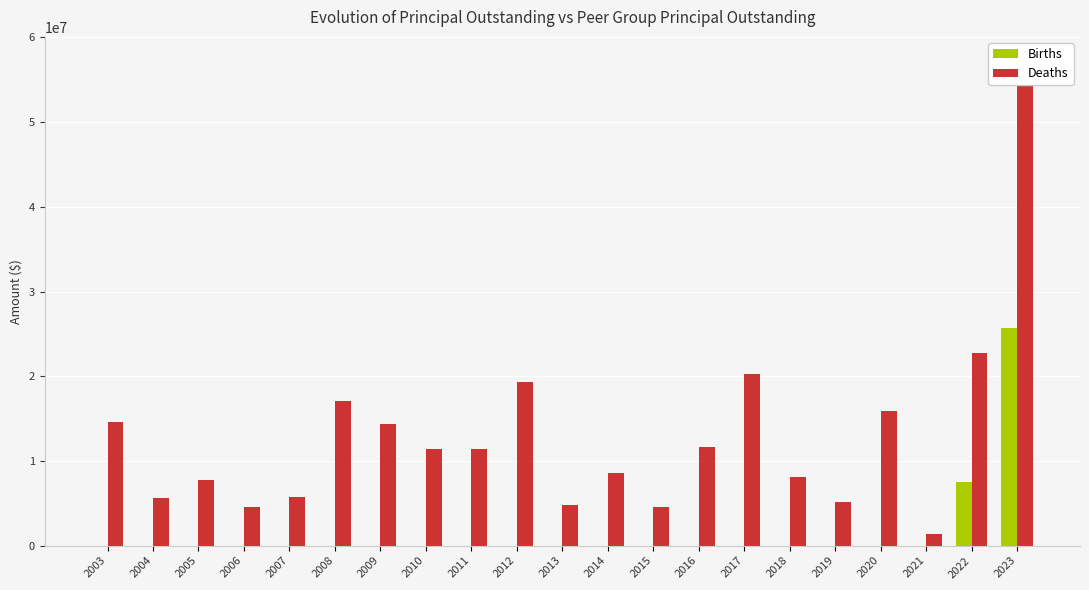

What is the value of the Deaths bar at the 1st from the left?

14564487.1